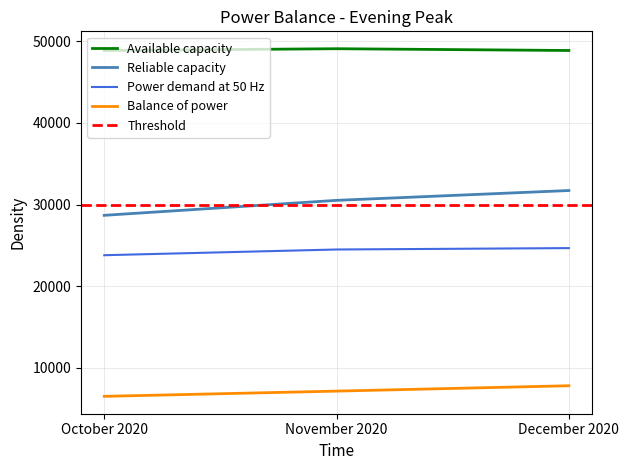

At which category is the sum across all series the highest?

December 2020